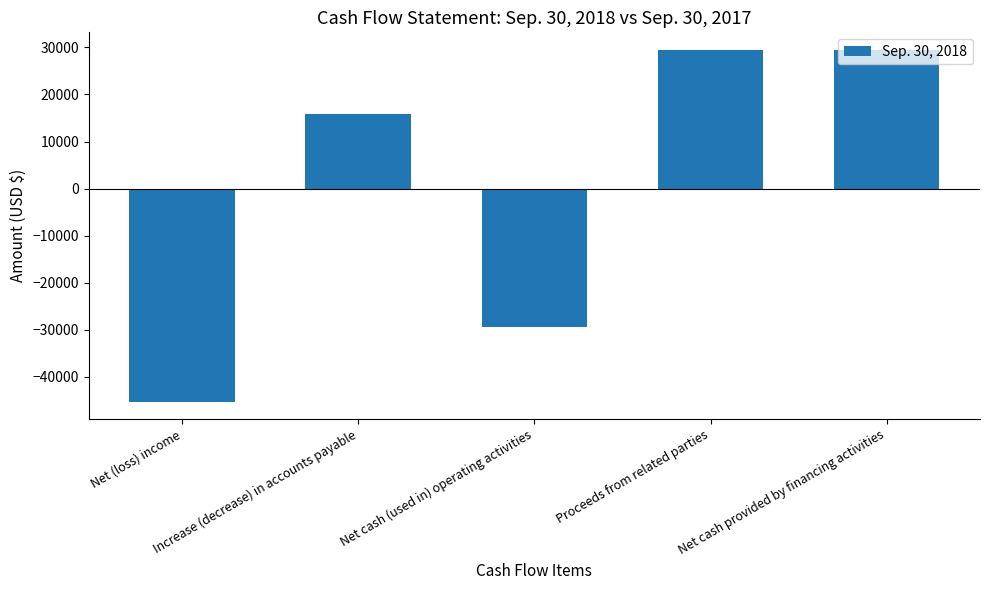

What is the sum of the values at Net (loss) income and Net cash provided by financing activities?

-15796